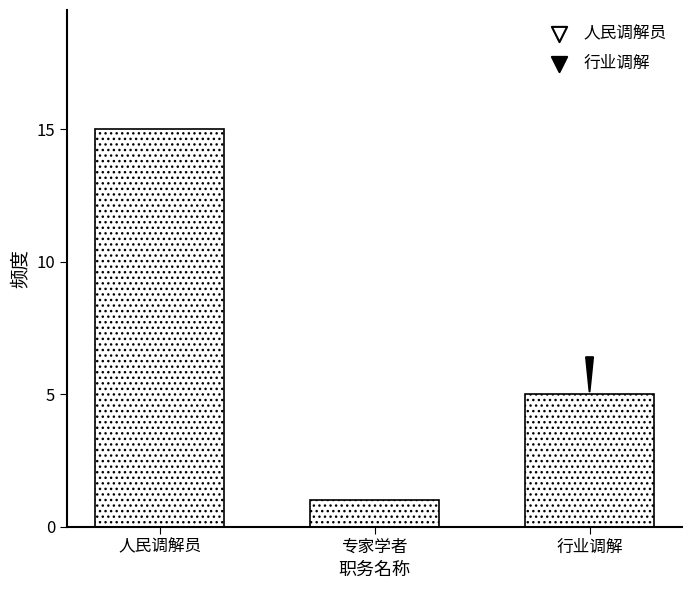

Reading left to right, extract all data points from this chart.

15	1	5